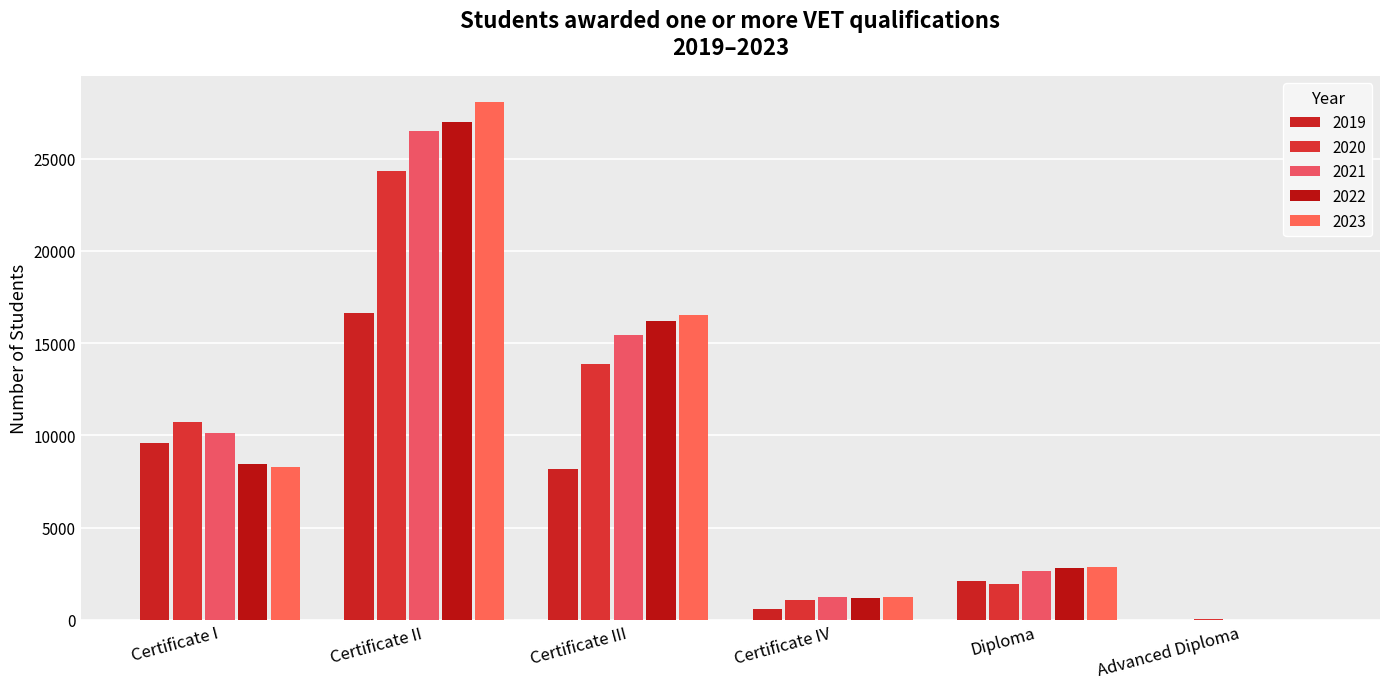

Reading left to right, what are all the values shown in this chart?

2019: Certificate I=9579	Certificate II=16639	Certificate III=8187	Certificate IV=578	Diploma=2123	Advanced Diploma=7
2020: Certificate I=10746	Certificate II=24304	Certificate III=13844	Certificate IV=1099	Diploma=1945	Advanced Diploma=20
2021: Certificate I=10105	Certificate II=26466	Certificate III=15444	Certificate IV=1261	Diploma=2630	Advanced Diploma=10
2022: Certificate I=8452	Certificate II=26995	Certificate III=16202	Certificate IV=1212	Diploma=2797	Advanced Diploma=6
2023: Certificate I=8273	Certificate II=28079	Certificate III=16498	Certificate IV=1251	Diploma=2849	Advanced Diploma=19